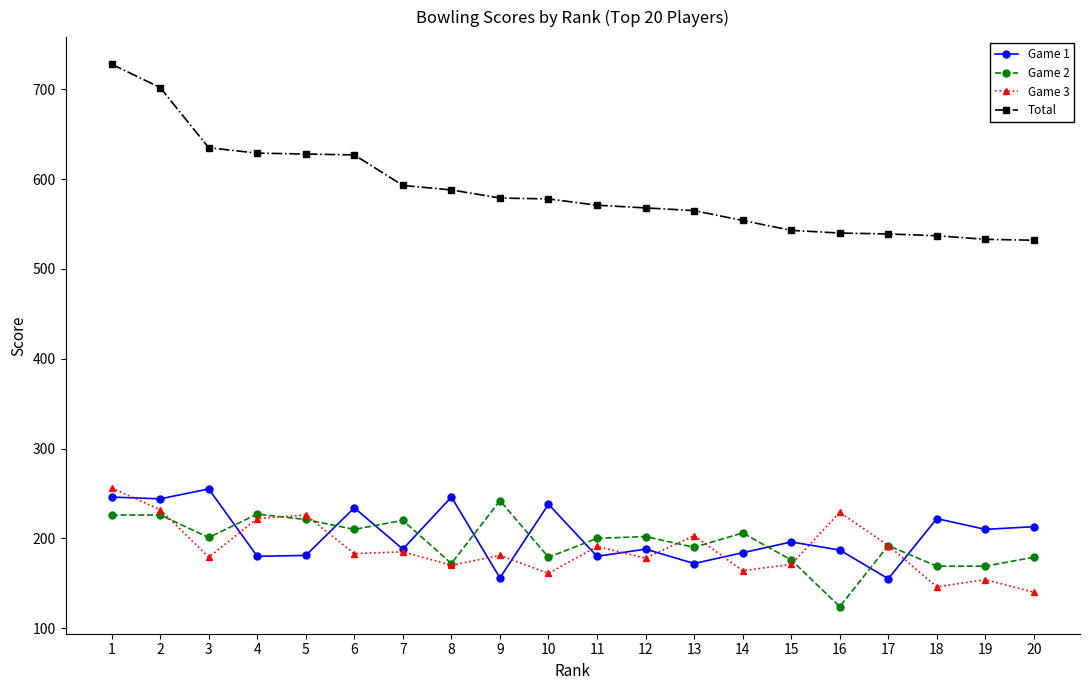

What is the greatest value displayed?

728